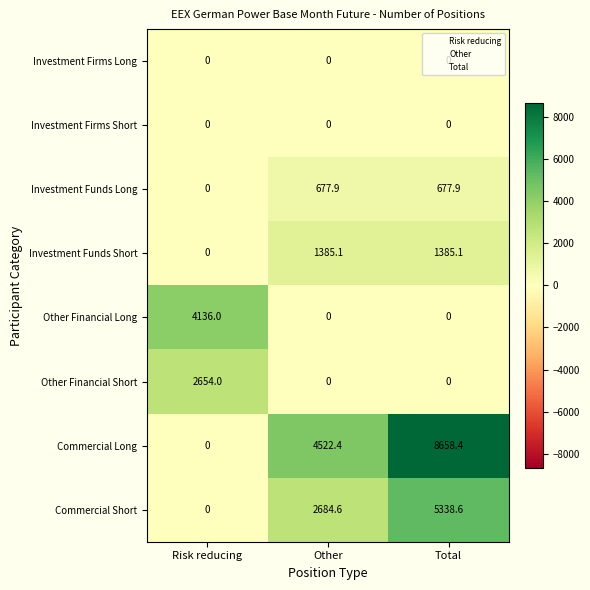

Where does the Commercial Long series first go above 4522?

Other